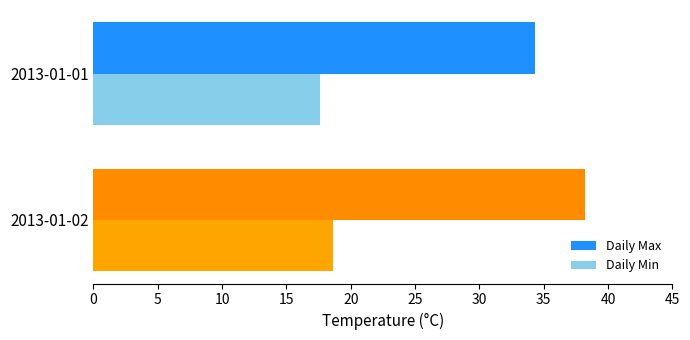

The value of Daily Min at 2013-01-01 is 29.4. True or false?

False